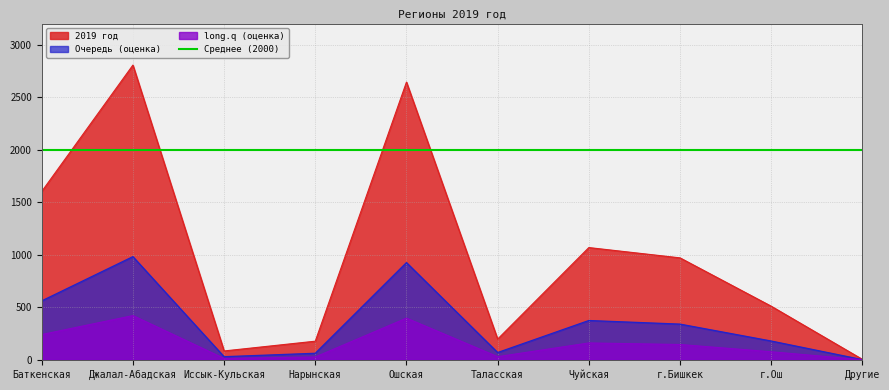

What value does the data have at Чуйская, to the nearest 10?

1070